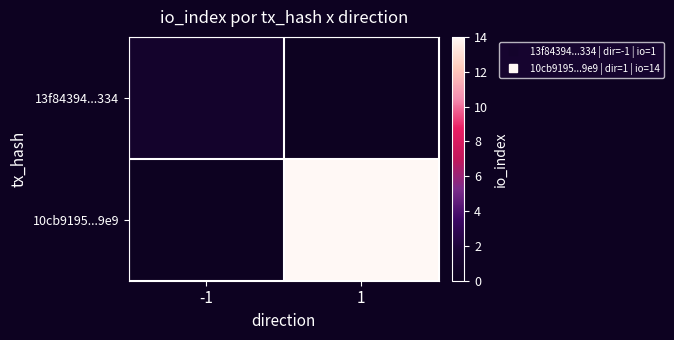

Reading left to right, list all the values displayed in this chart.

13f84394...334: -1=1	1=0
10cb9195...9e9: -1=0	1=14